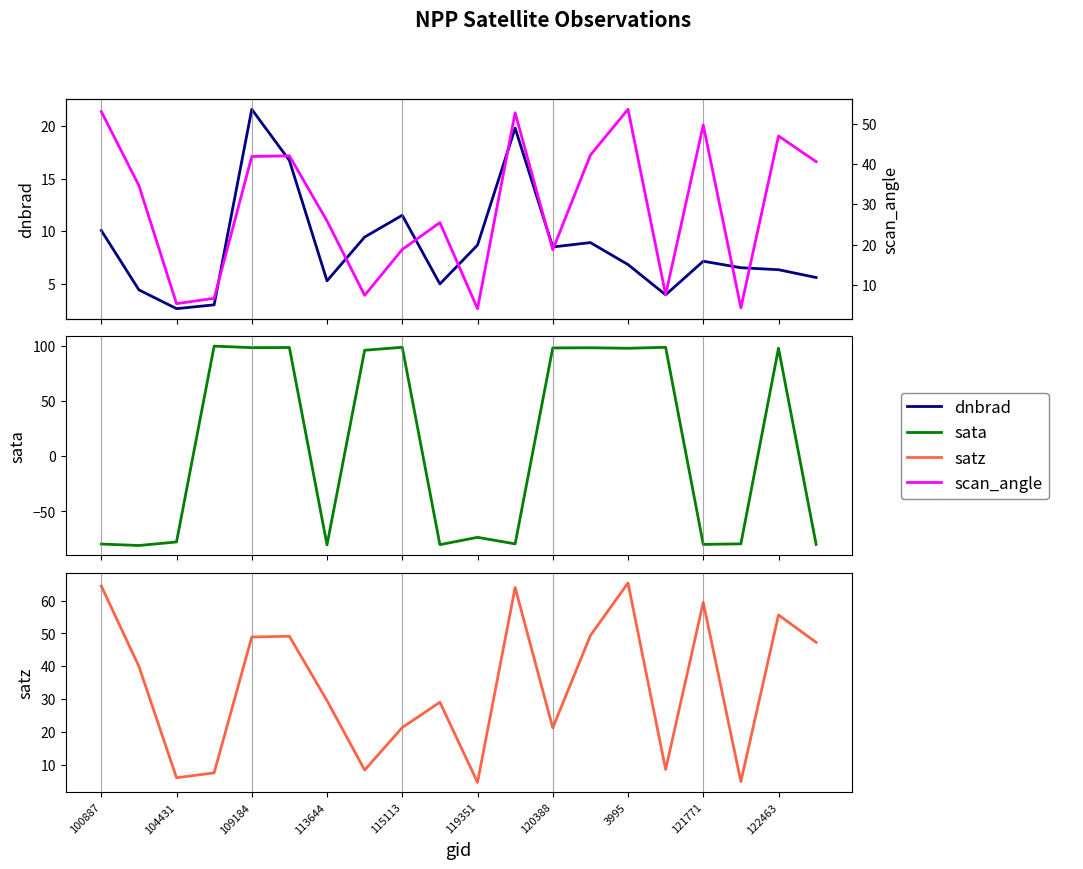

True or false: sata has more than 0 points higher than both neighbors.

True